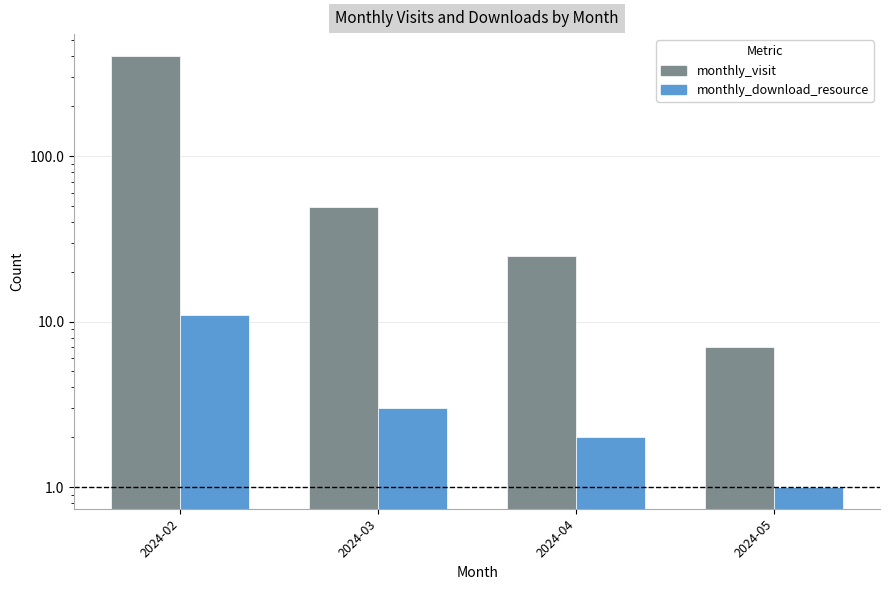

Where is monthly_download_resource nearest to the value 6?

2024-03